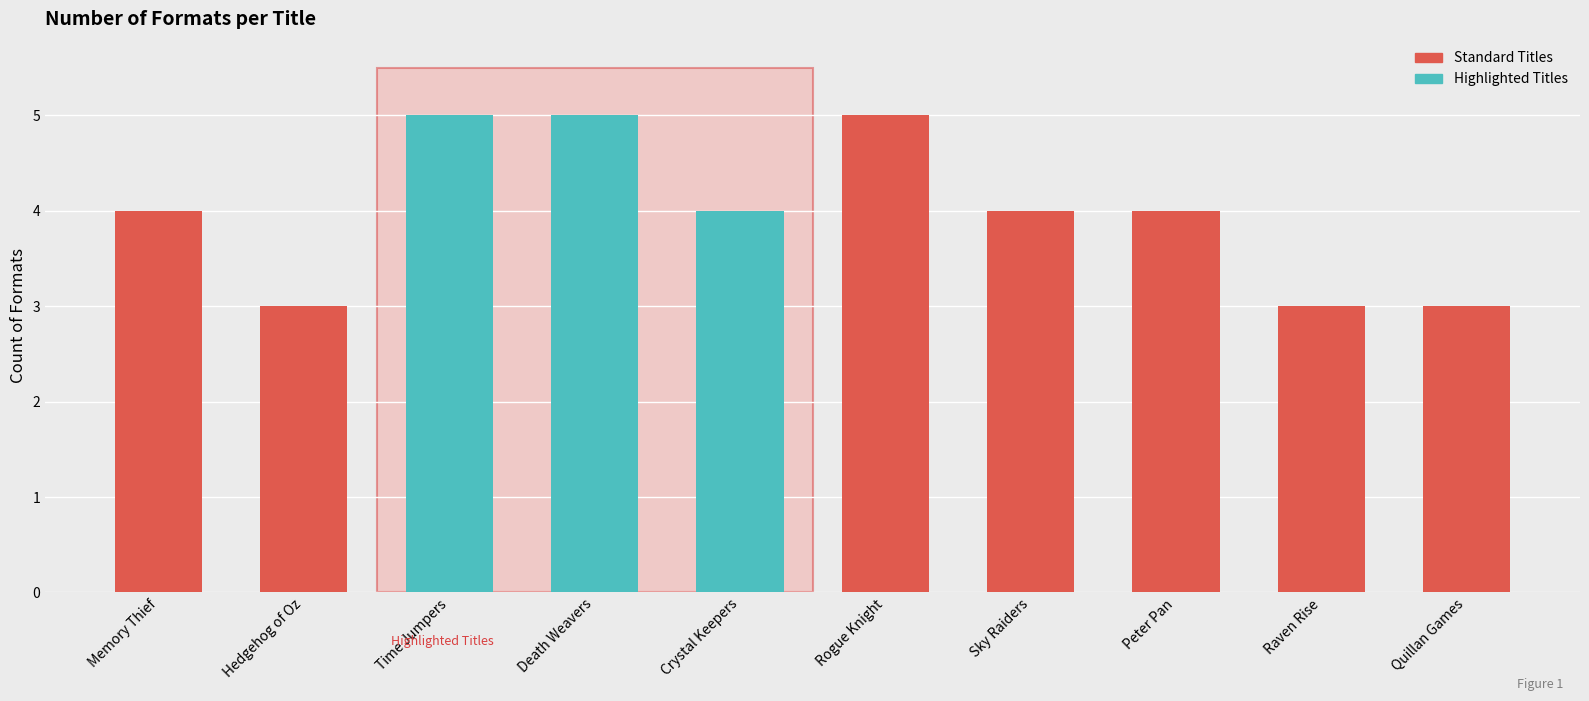

What is the greatest value displayed?

5